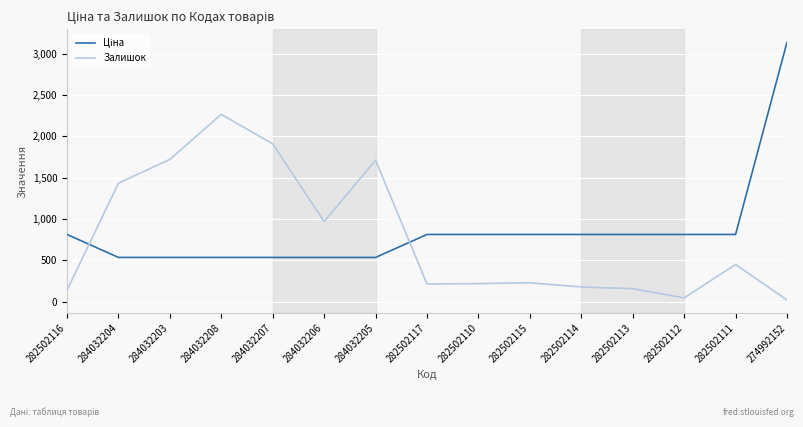

At which category is the sum across all series the highest?

274992152